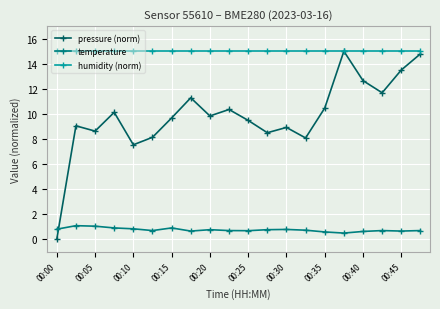

What is the value of the pressure (norm) point at the 14th from the left?

8.1